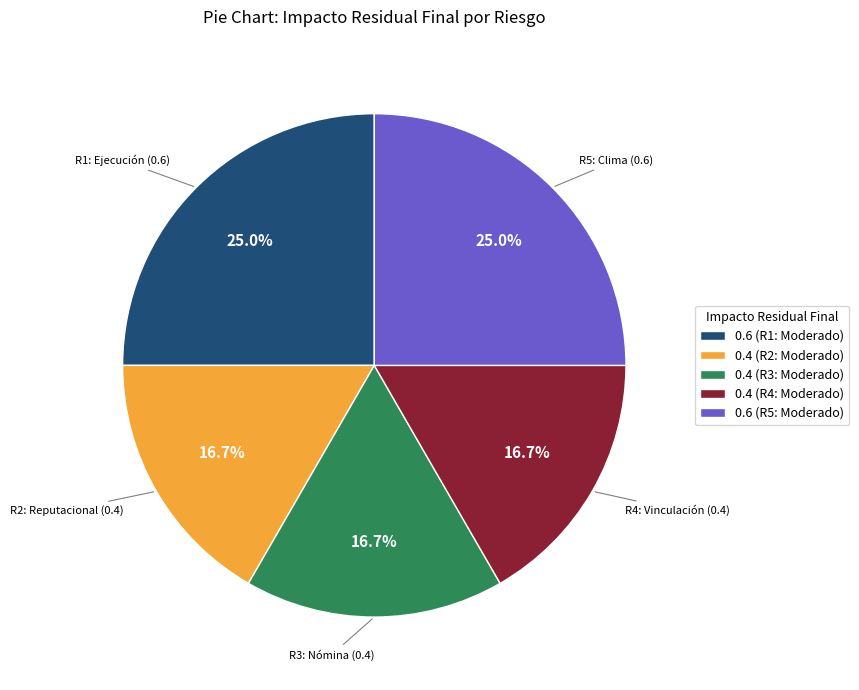

What is the total percentage of 0.6 (R5: Moderado) and 0.4 (R3: Moderado)?

41.7%